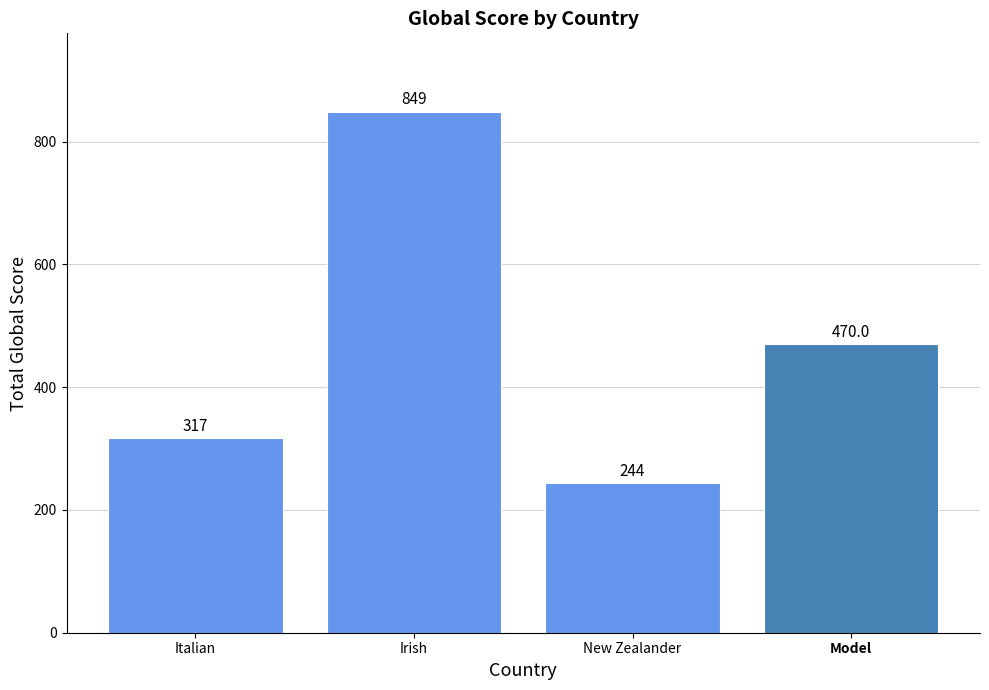

True or false: the data shows 317 at Italian.

True